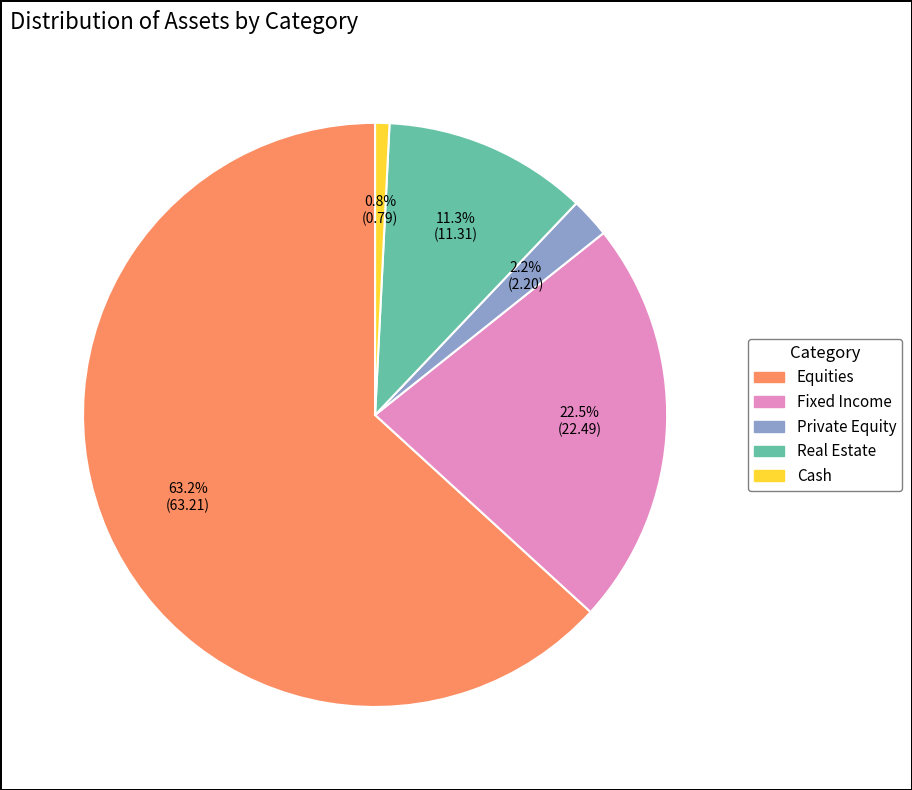

Is it true that Private Equity is 2% of the pie?

True